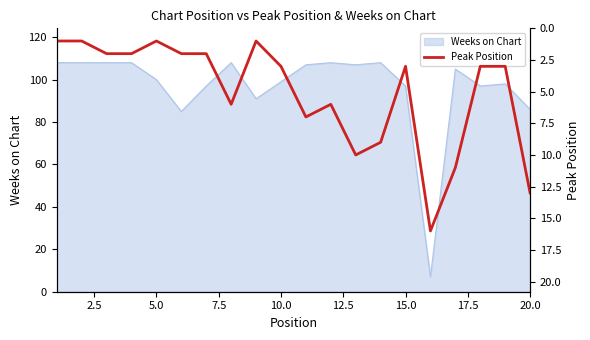

How many data points does each series have?

20